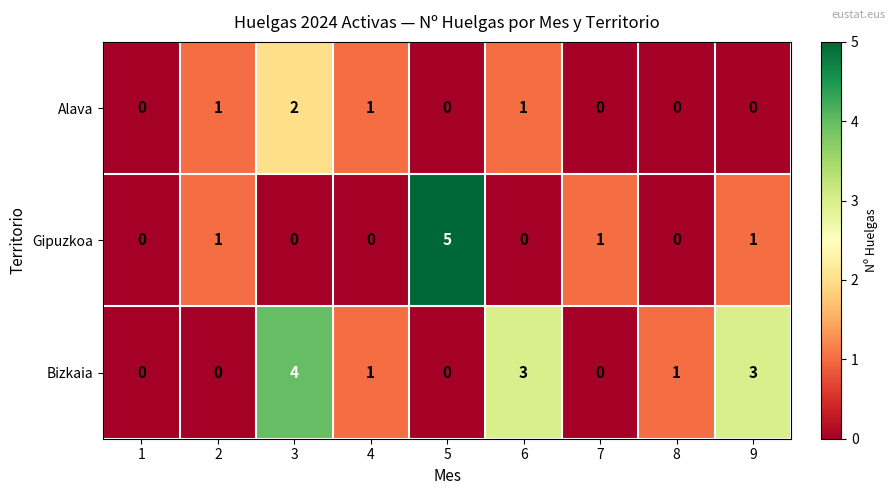

What is the difference between the highest and lowest values at 6?

3